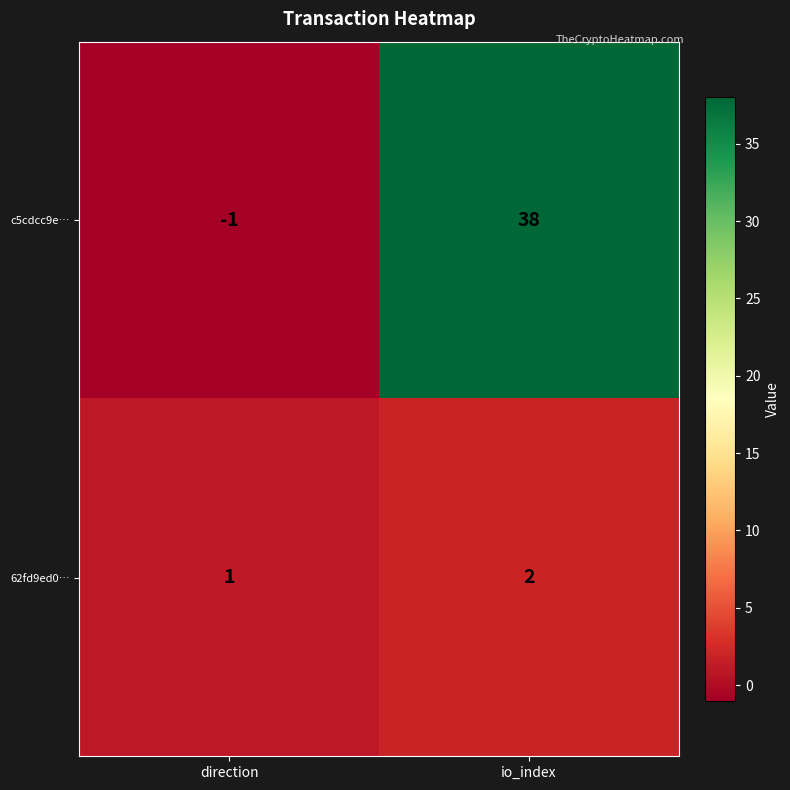

What is the total value across all series at io_index?

40